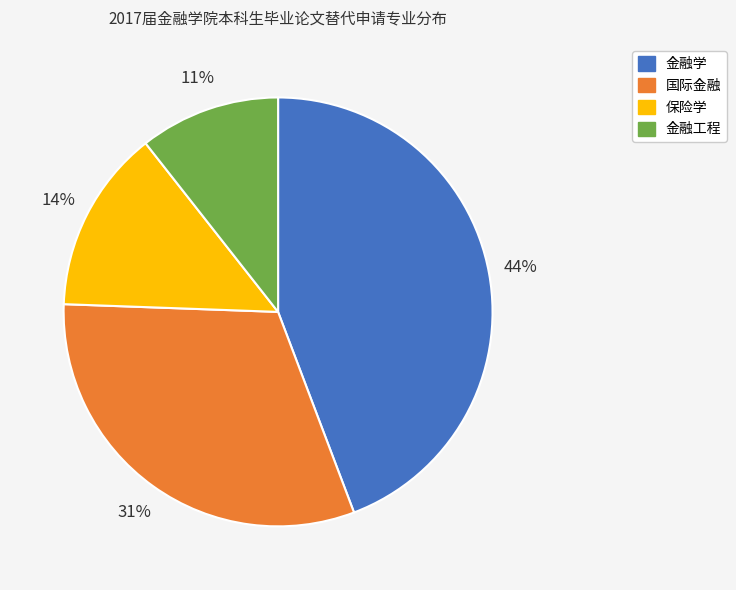

How many segments does this pie chart have?

4